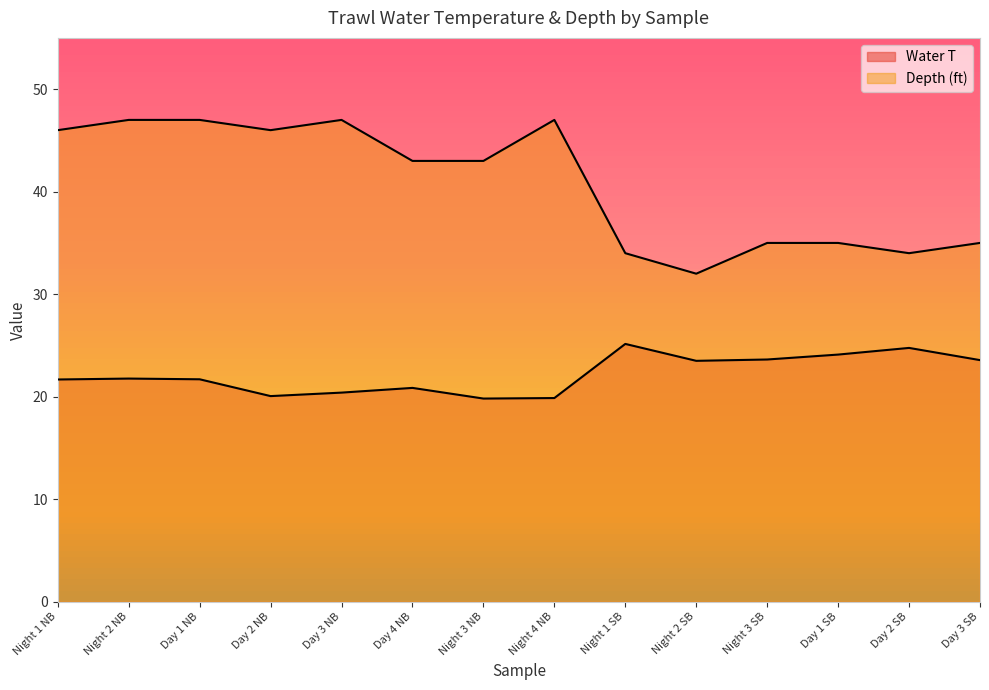

What is the minimum value for Water T?

19.8